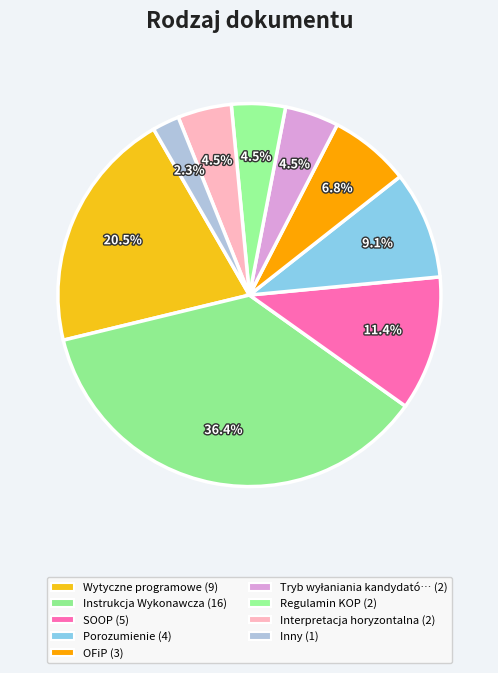

Is there a majority slice in this chart?

No